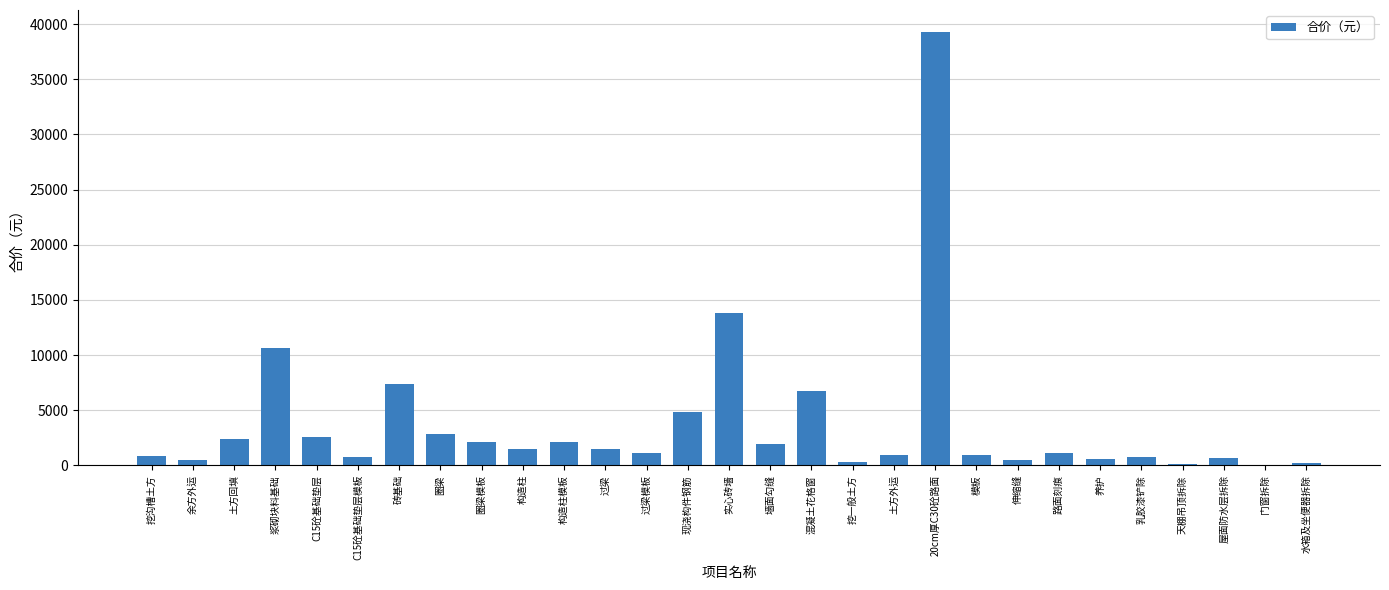

Which label corresponds to the largest value in the chart?

20cm厚C30砼路面